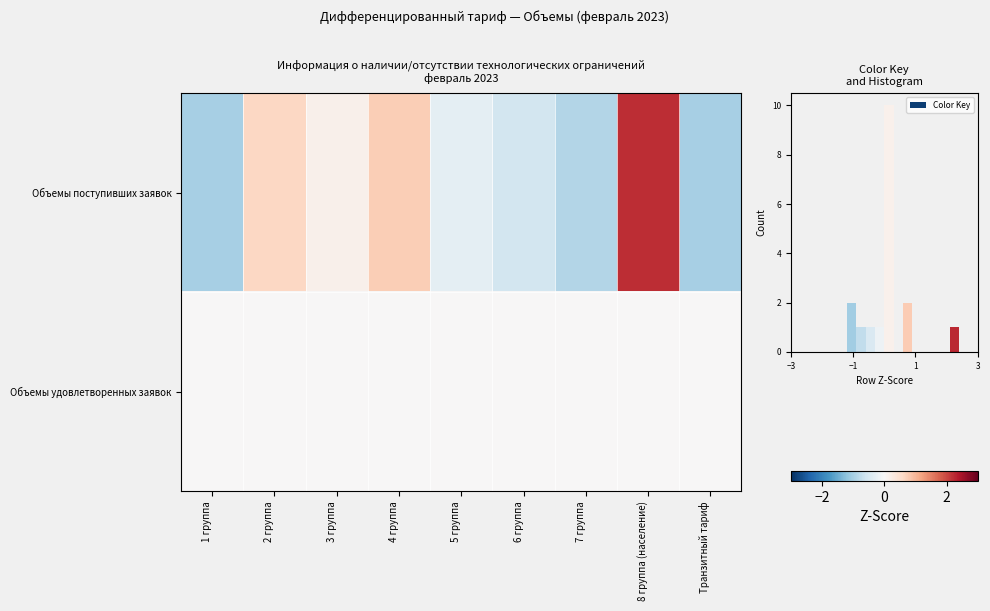

True or false: the data shows 0.7 at 4 группа.

True